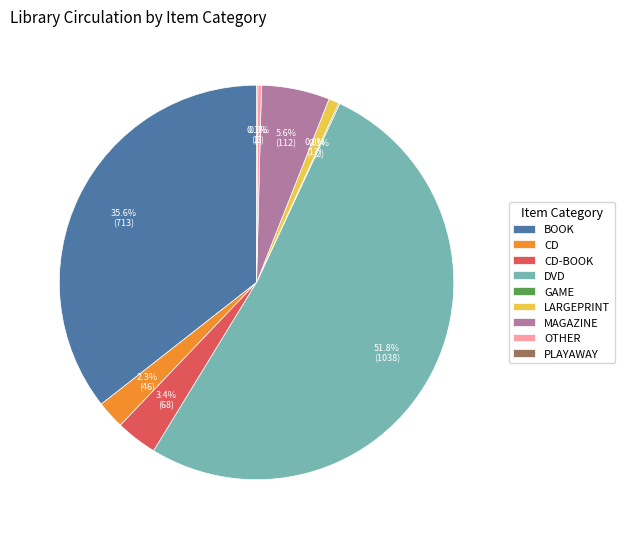

Which category accounts for the majority?

DVD